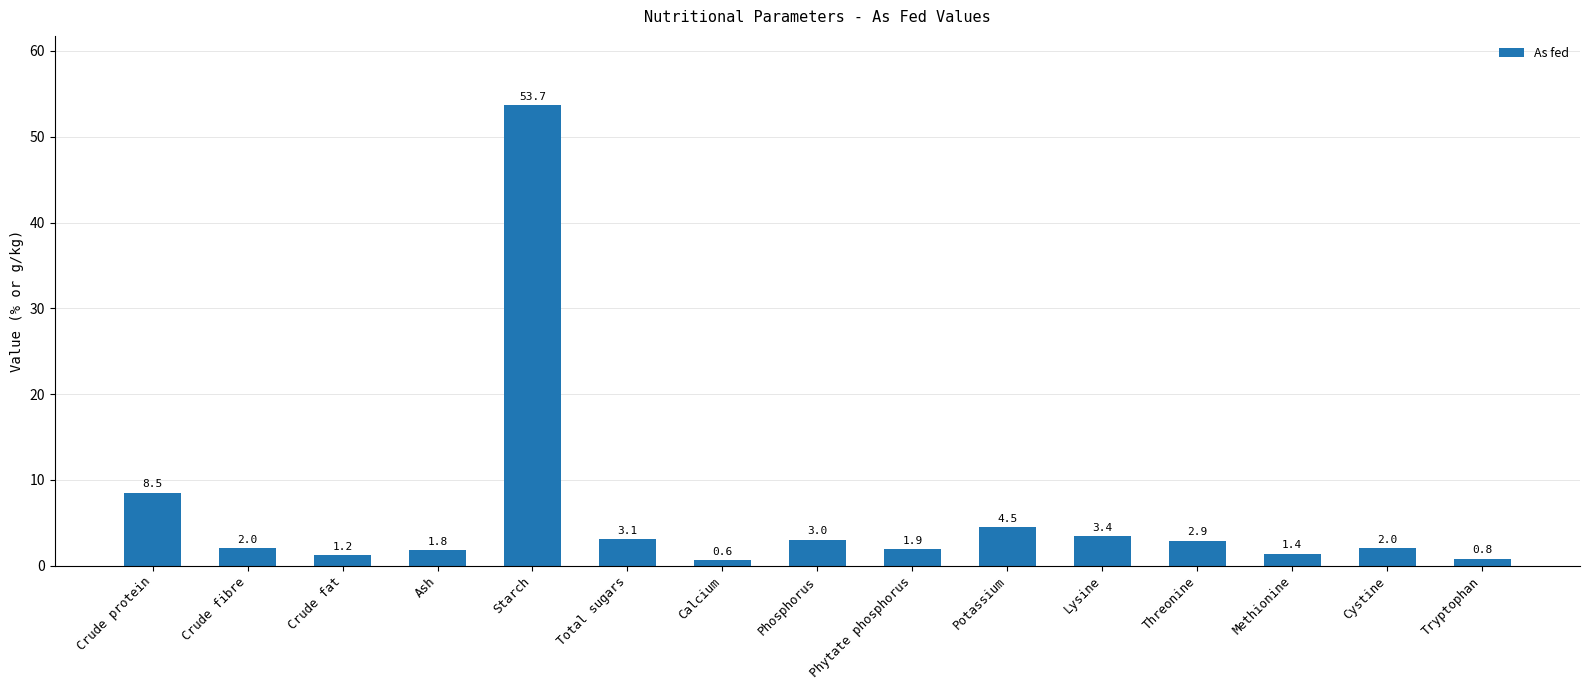

What is the sum of the values at Phytate phosphorus and Threonine?

4.8